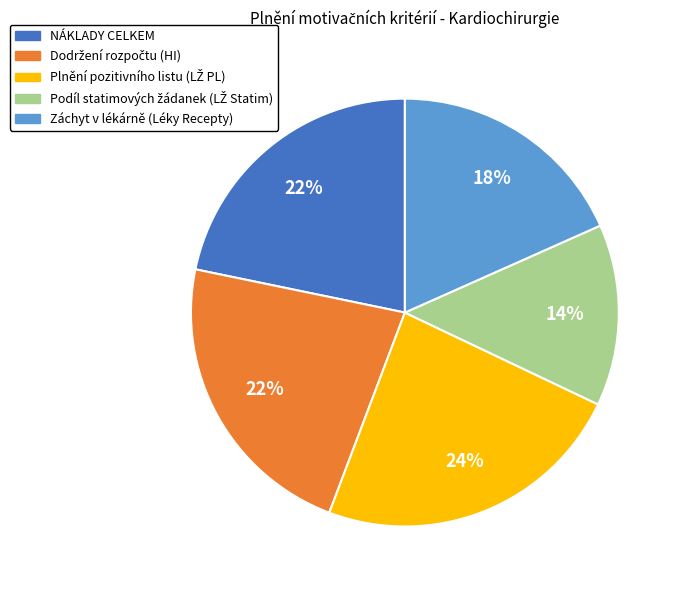

To the nearest percent, what is the average slice percentage?

20%